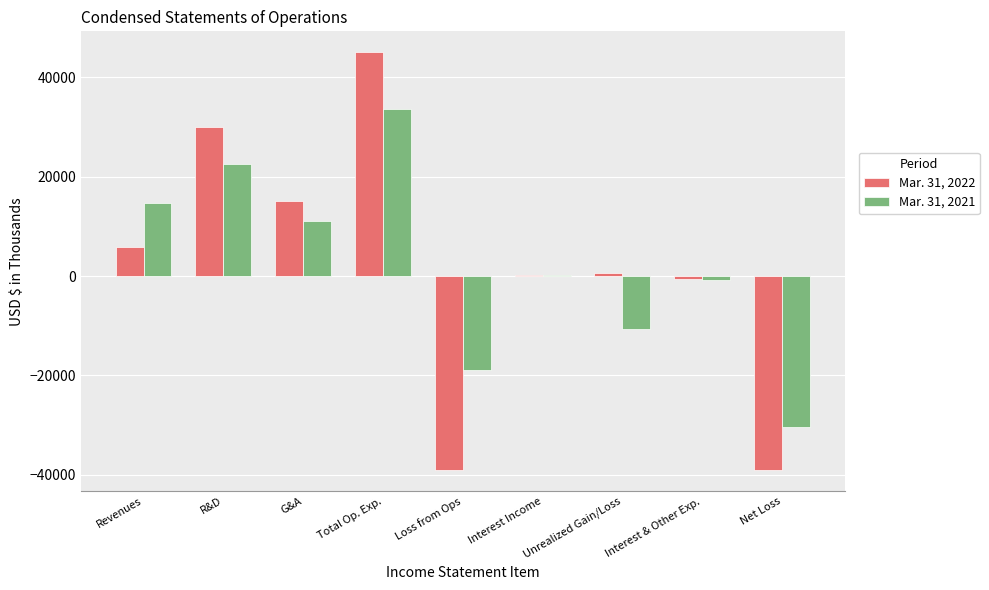

How many categories are shown in the chart?

9